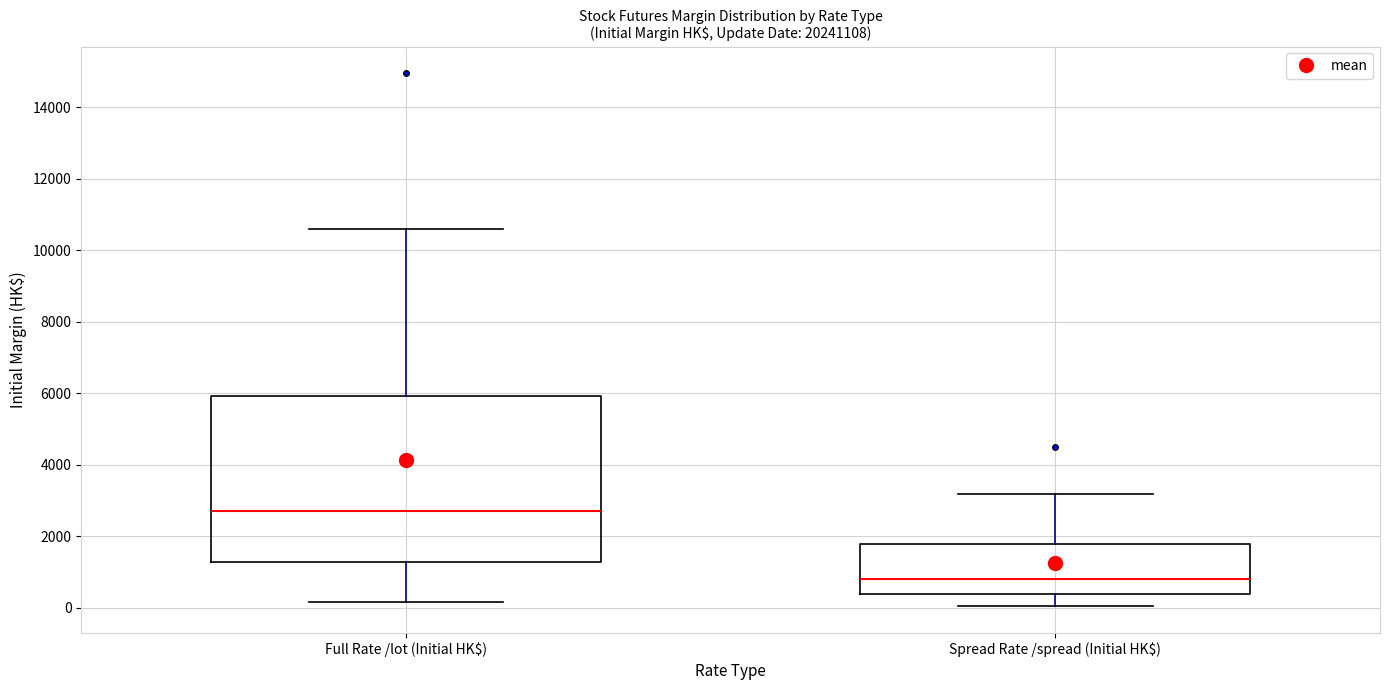

Reading left to right, transcribe this box plot: for each box, give where its median line is, the range the box spans, and where its two whiskers end, as read against the y-axis. The values are not printed on the chart, so give them approximately, as read against the axis.

Full Rate /lot (Initial HK$): median 2800, box 1200 to 6000, whiskers 200 to 10600
Spread Rate /spread (Initial HK$): median 800, box 400 to 1800, whiskers 0 to 3200